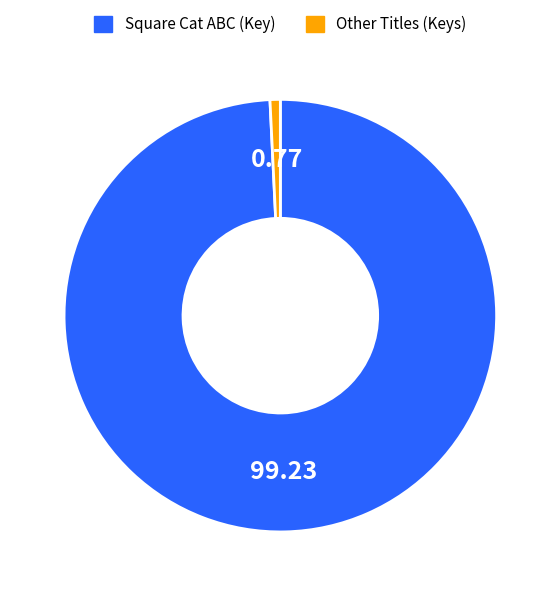

Does any single category account for the majority?

Yes